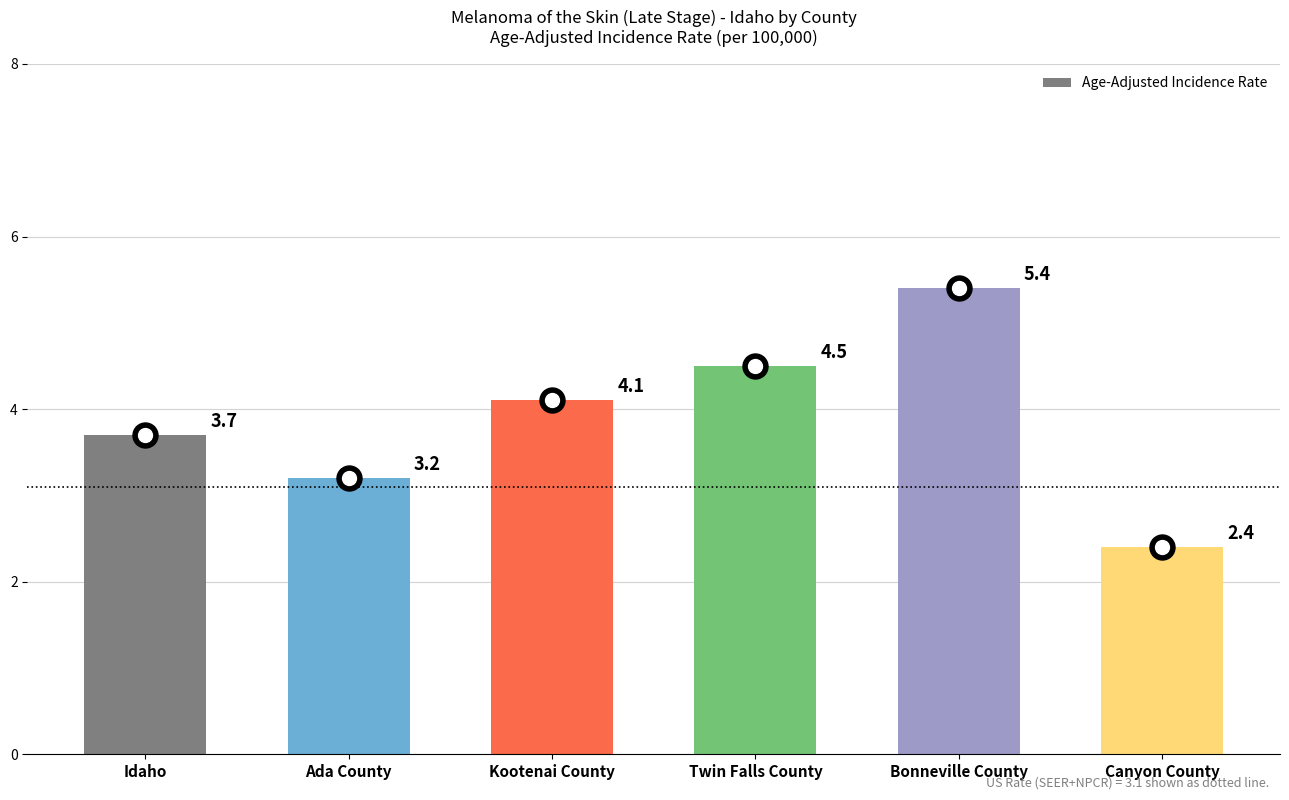

What is the ratio of the value at Twin Falls County to the value at Idaho?

1.2